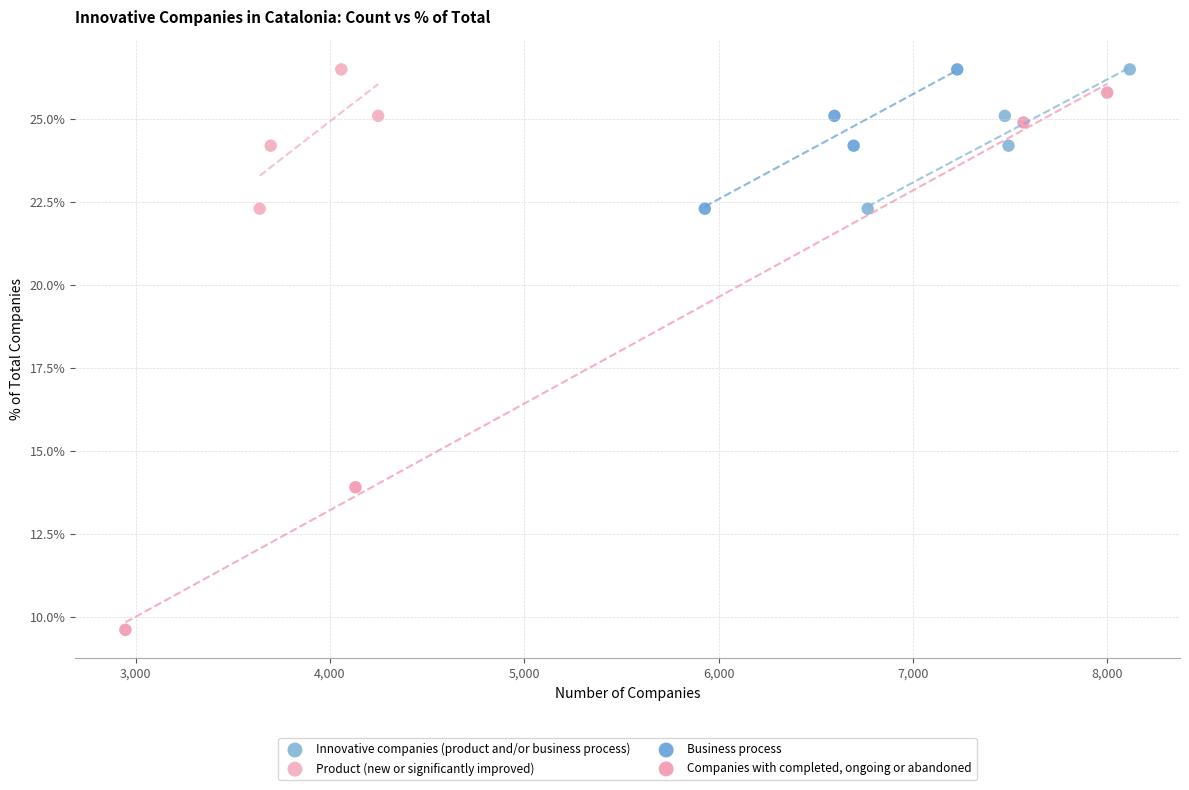

Which series reaches the minimum Y coordinate?

Companies with completed, ongoing or abandoned